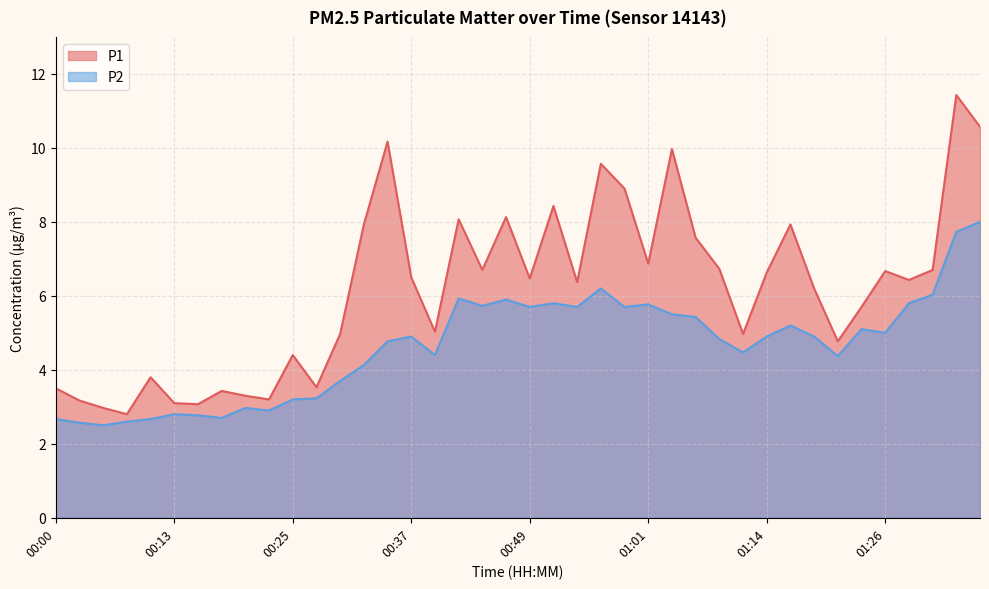

What is the sum of the P2 values at 00:00 and 01:31?

8.7